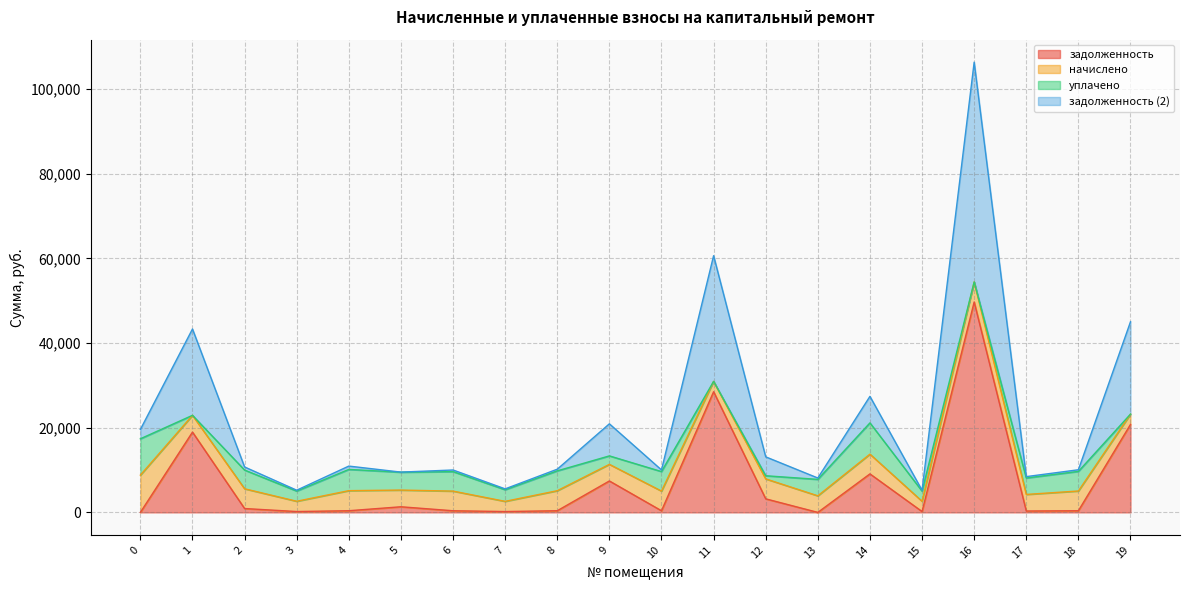

What are all the series names shown in the legend?

задолженность, начислено, уплачено, задолженность (2)